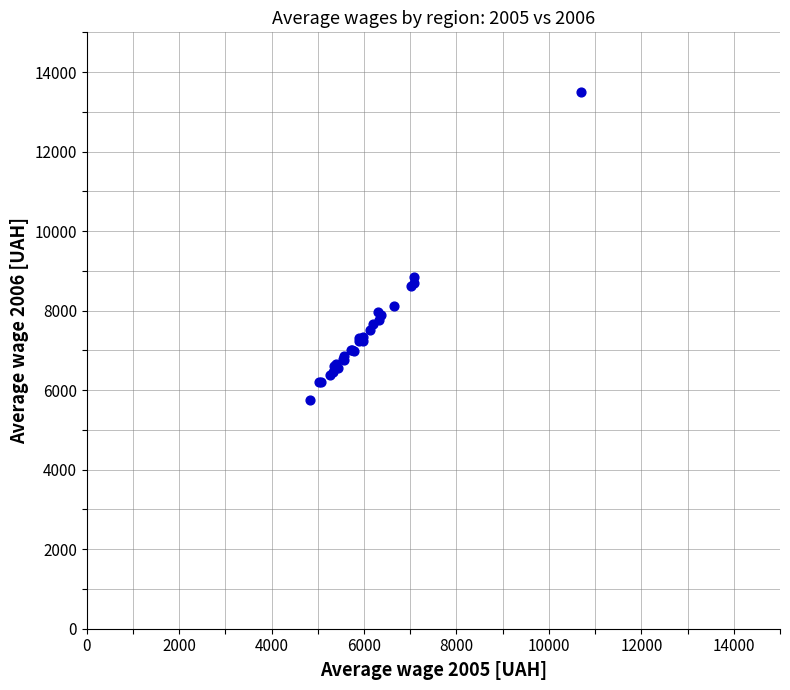

What Y value in the scatter plot is closest to 9628?

8855.9